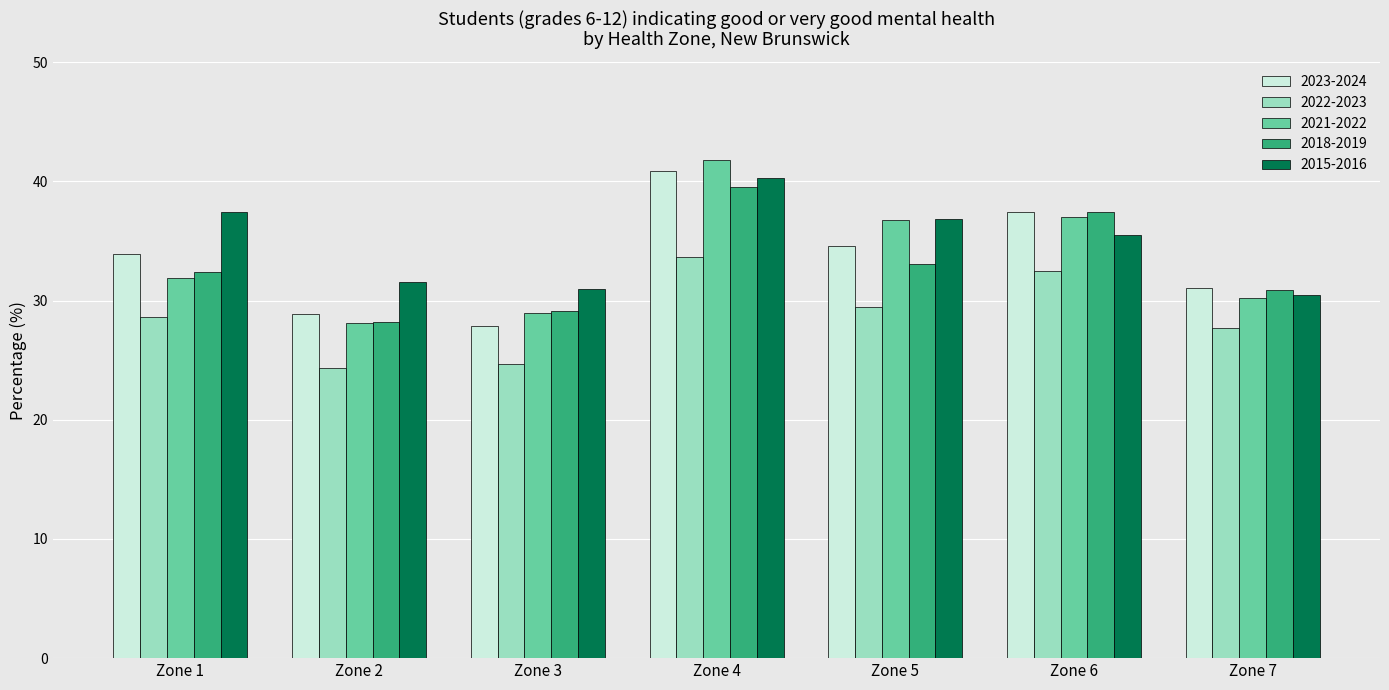

What is the spread (max minus min) of values at Zone 1?

8.8